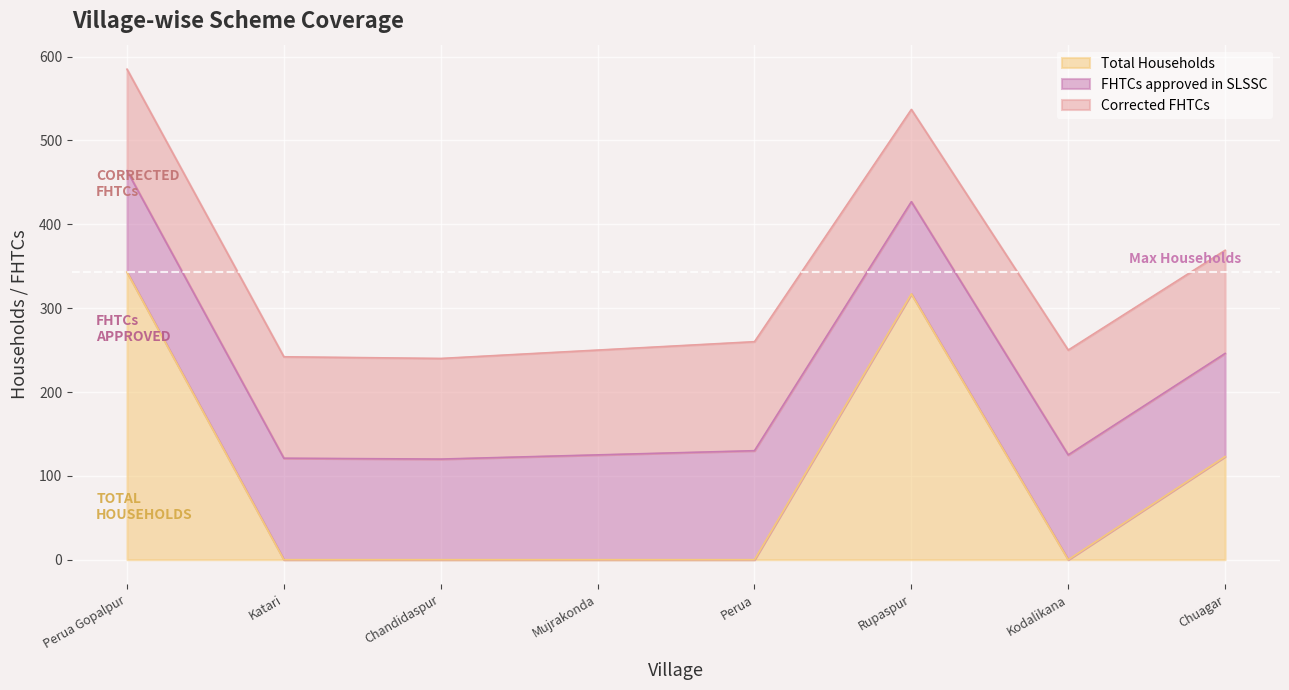

What is the total value across all series at Mujrakonda?

250